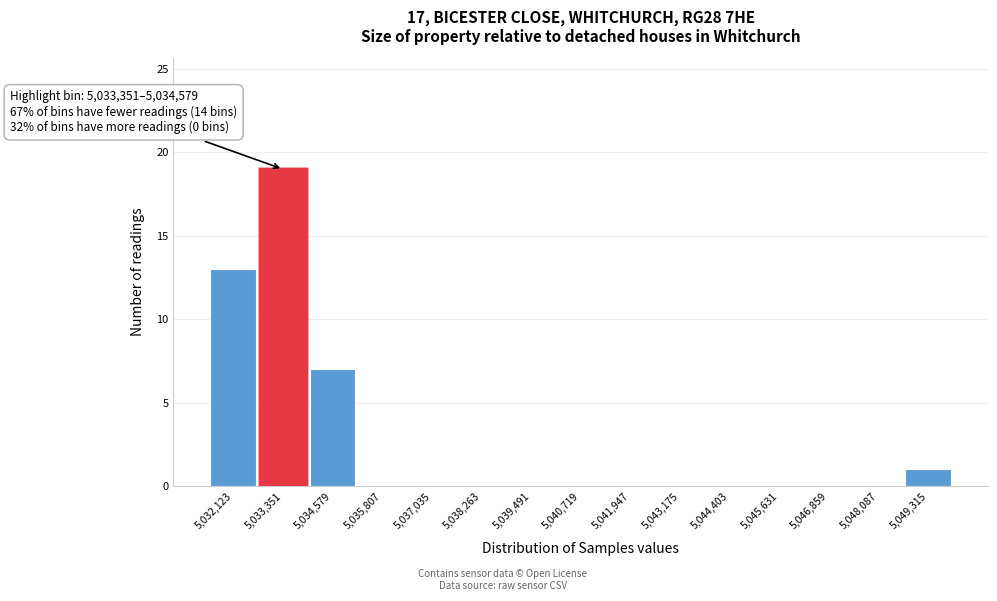

Reading left to right, transcribe all the data shown in this chart.

5,032,123=13	5,033,351=19	5,034,579=7	5,035,807=0	5,037,035=0	5,038,263=0	5,039,491=0	5,040,719=0	5,041,947=0	5,043,175=0	5,044,403=0	5,045,631=0	5,046,859=0	5,048,087=0	5,049,315=1